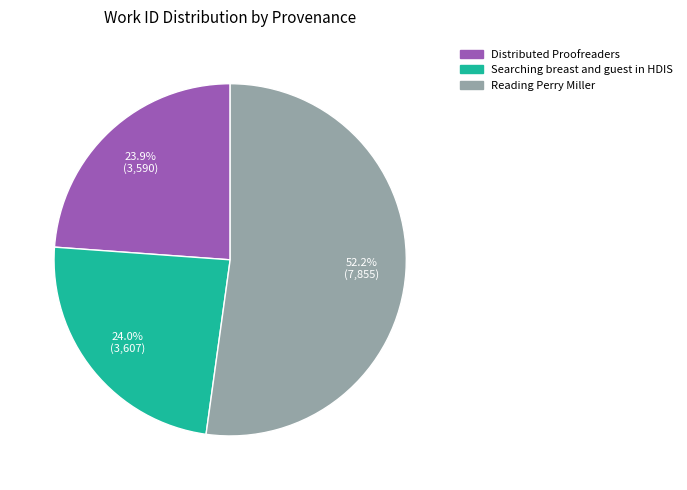

Approximately how many times larger is the value at Reading Perry Miller compared to Searching breast and guest in HDIS?

2.2